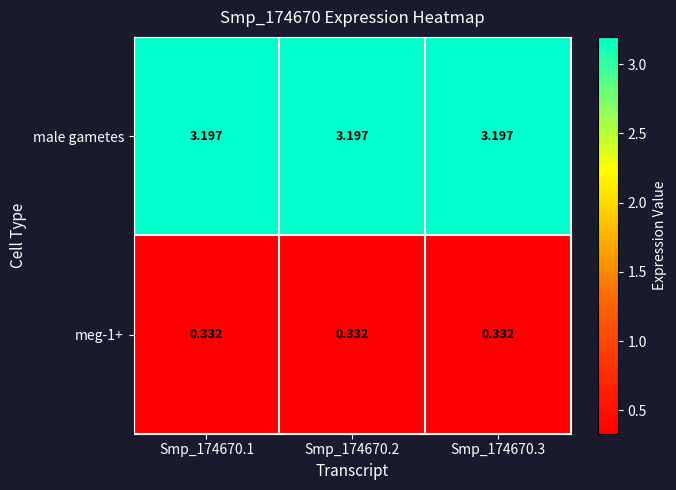

At which category is the sum across all series the highest?

Smp_174670.1